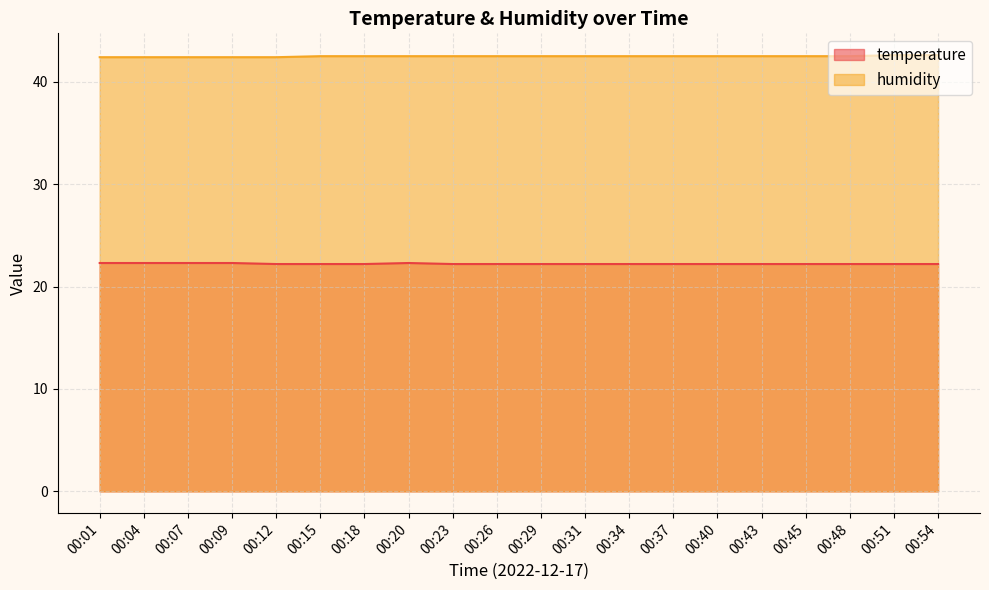

Count the temperature values in the range 22 to 23.

20